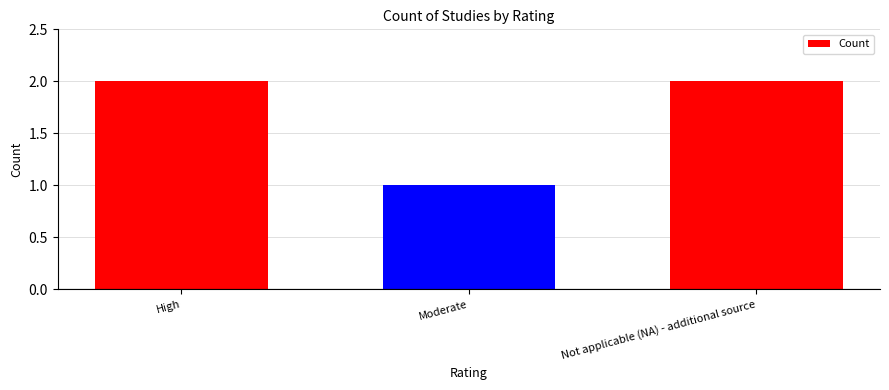

True or false: the data shows 4 at High.

False